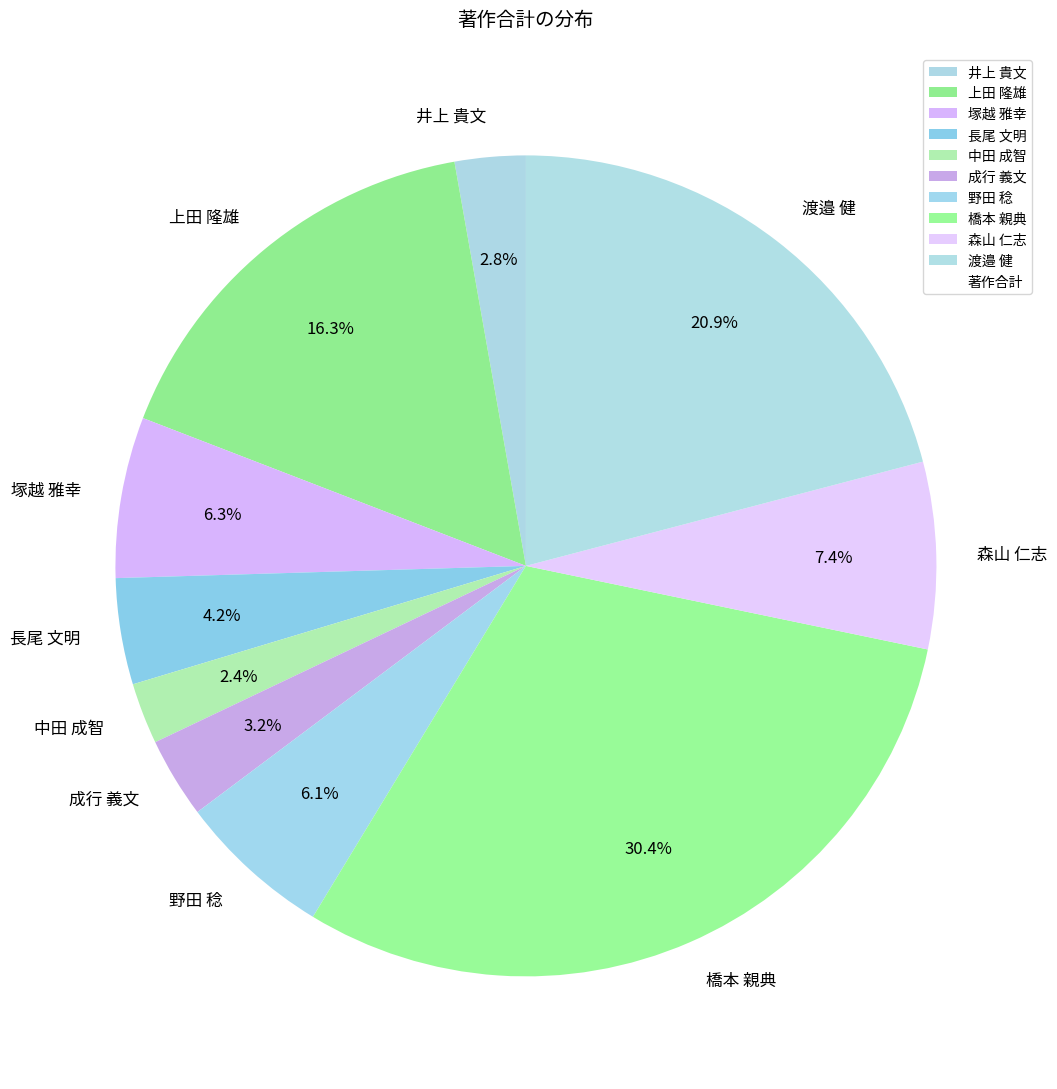

What is the total percentage of 長尾 文明 and 野田 稔?

10.3%